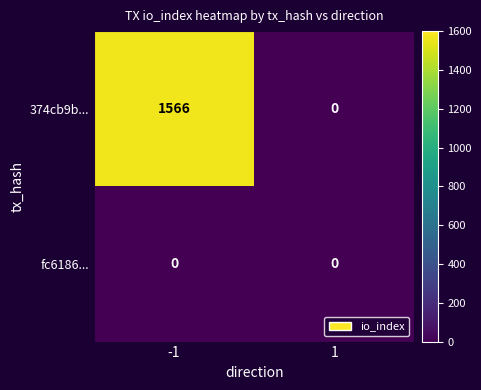

At which category is the sum across all series the highest?

-1